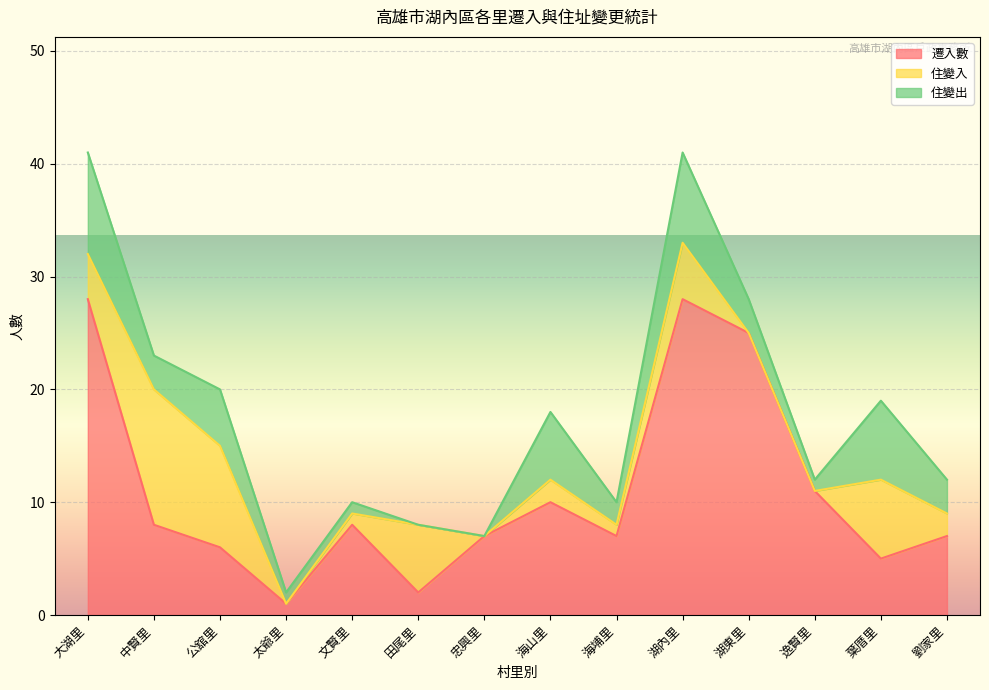

What is the total value across all series at 海山里?

18